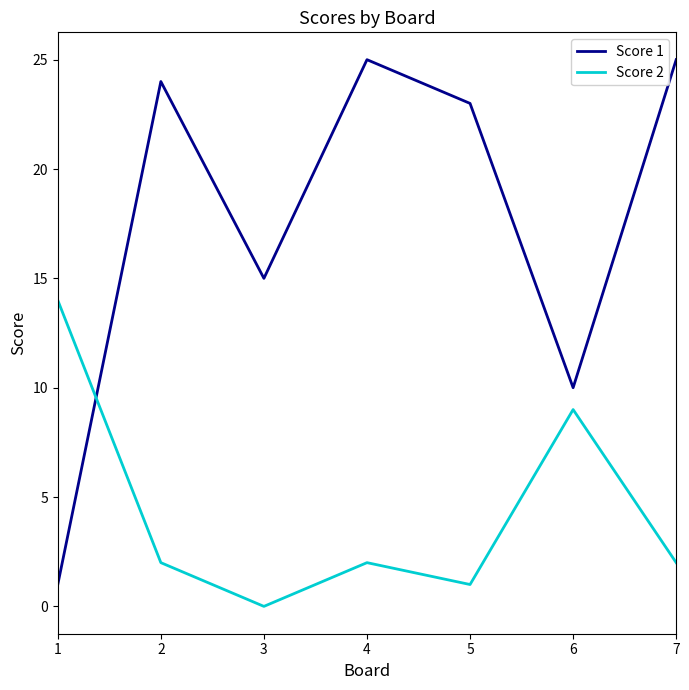

True or false: Score 1 has a value of 25 at 7.

True